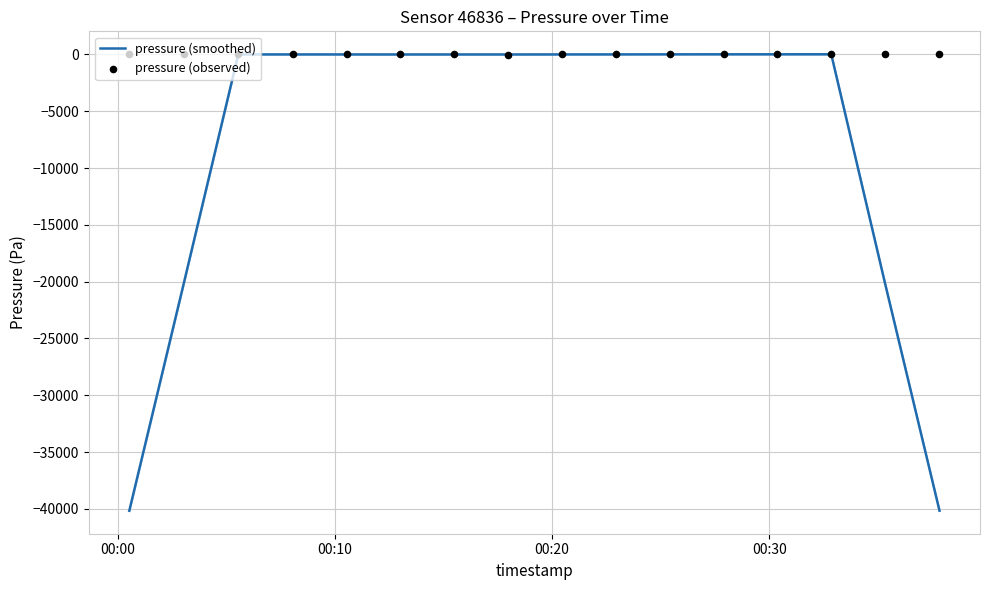

Which series has the largest Y range (max minus min)?

pressure (smoothed)